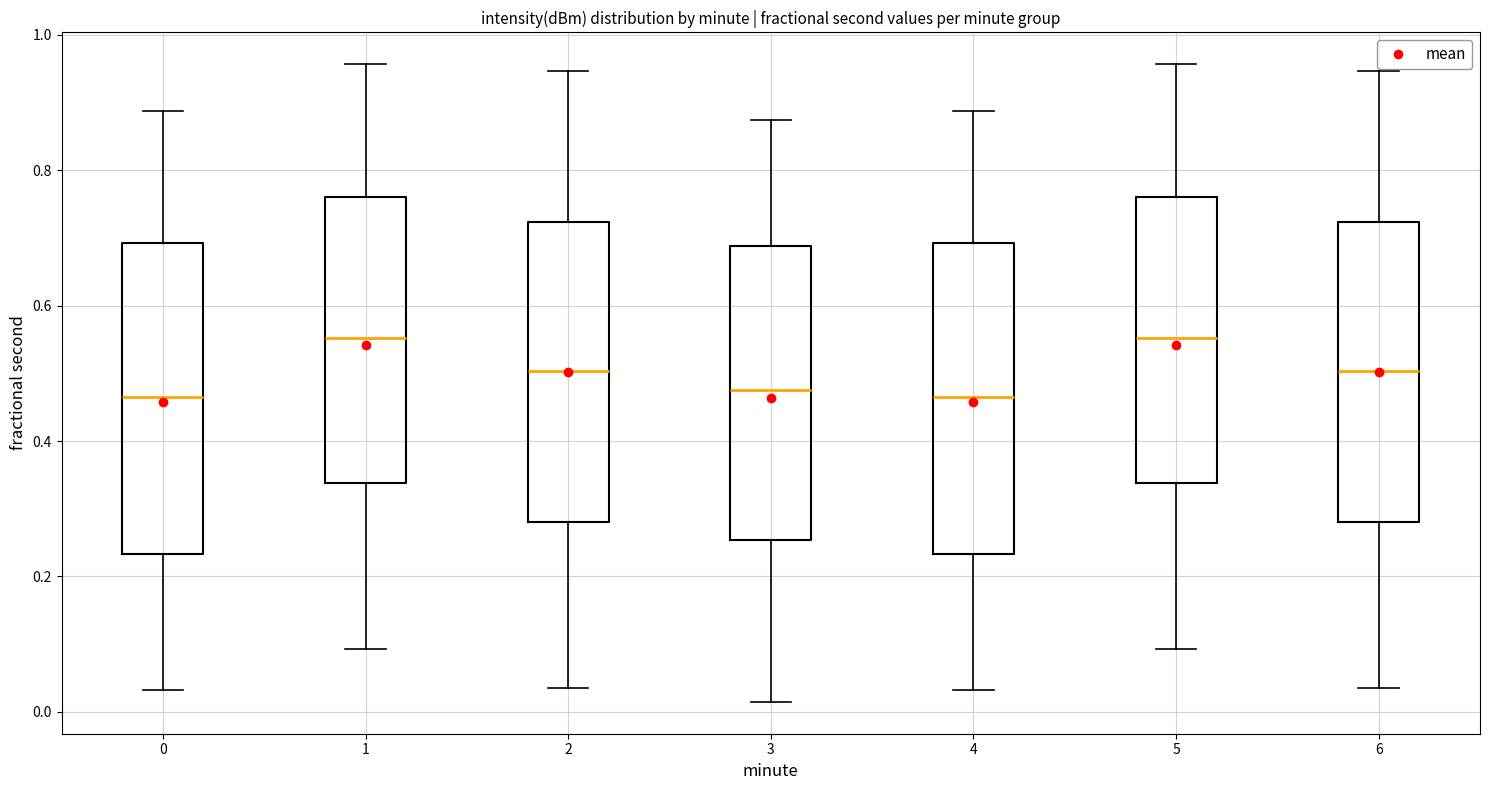

Where is the lower edge of the box at x = 4 on the y-axis? The values are not printed on the chart, so give them approximately, as read against the axis.

0.24